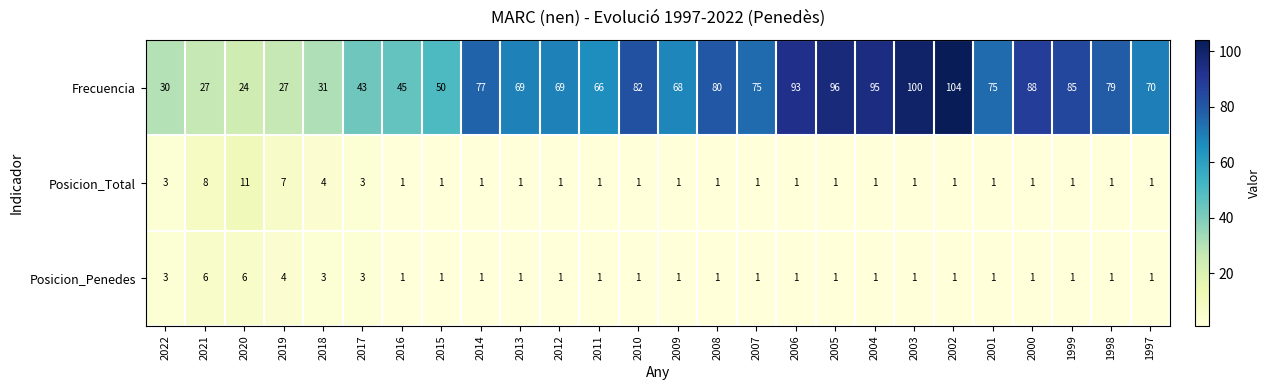

What is the sum of the Posicion_Penedes values at 2003 and 2019?

5